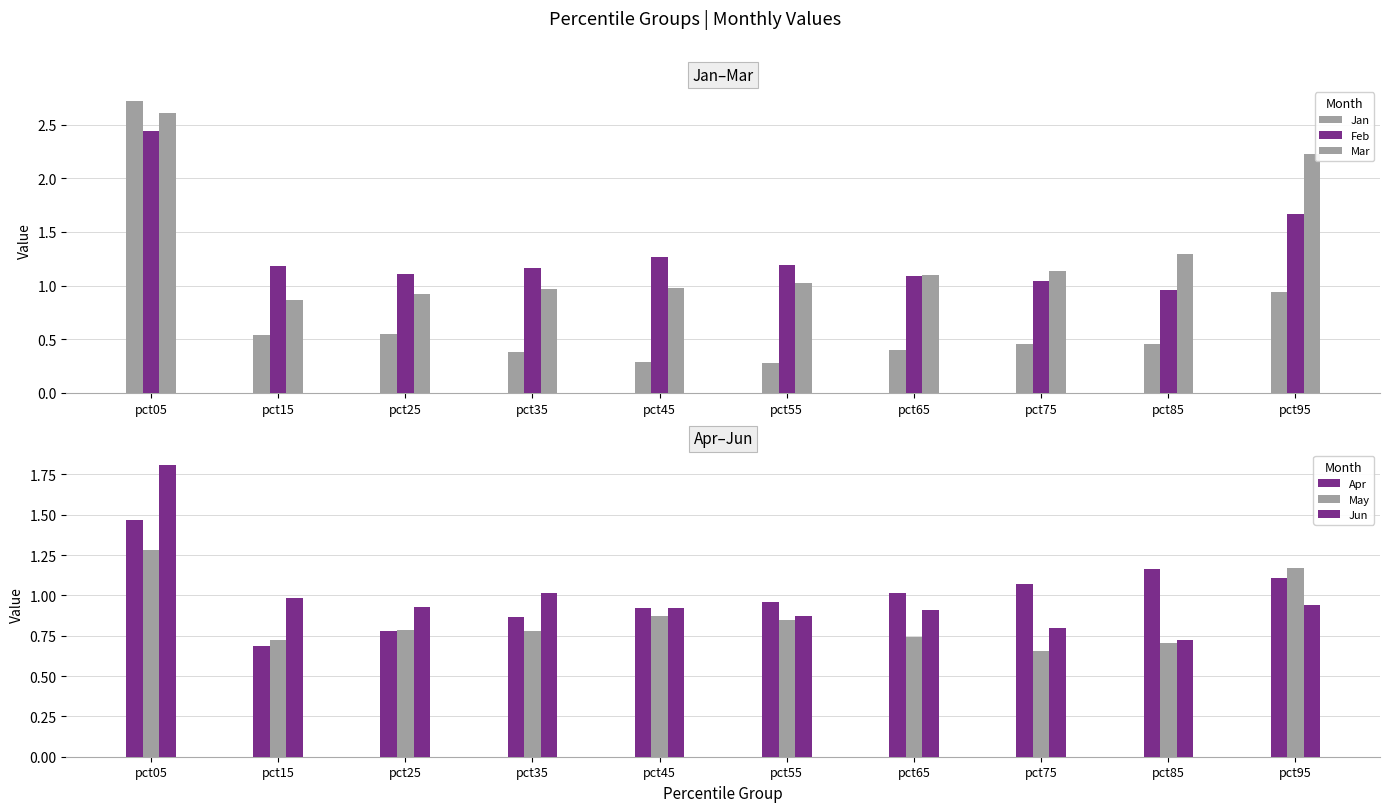

What is the highest value of the Apr series?

1.5